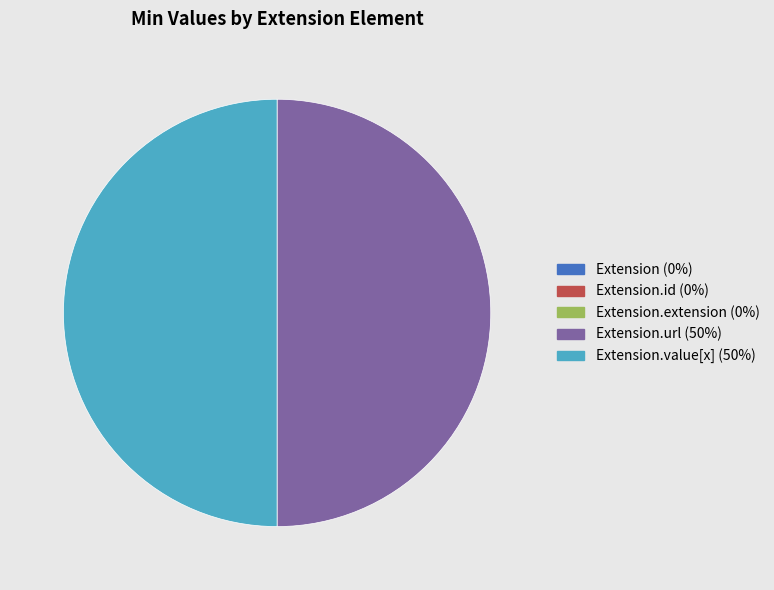

Does any single category account for the majority?

No